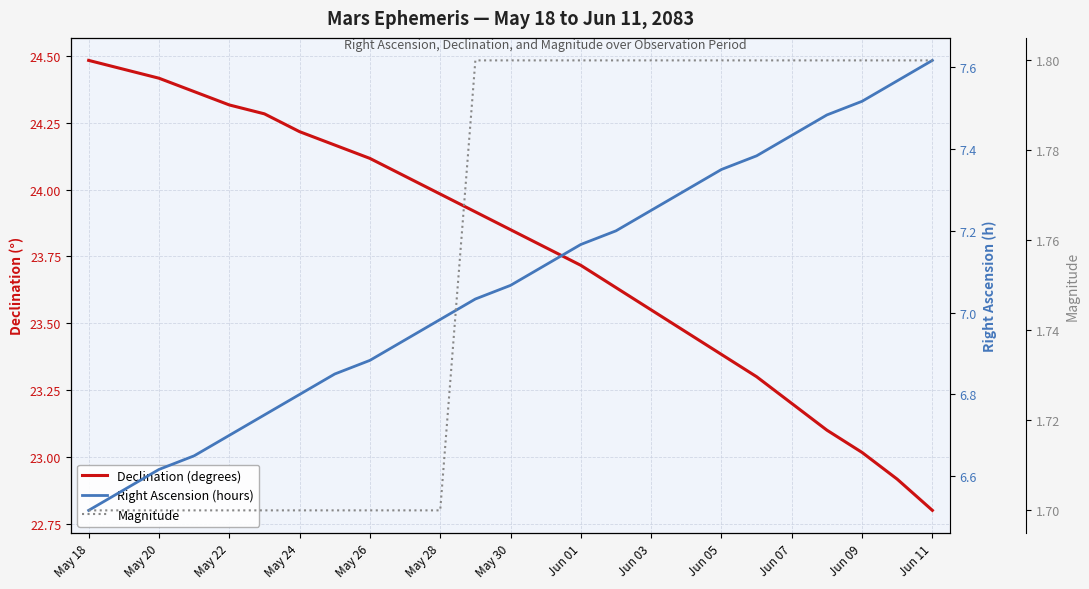

Does the chart display data point markers on the line(s)?

No